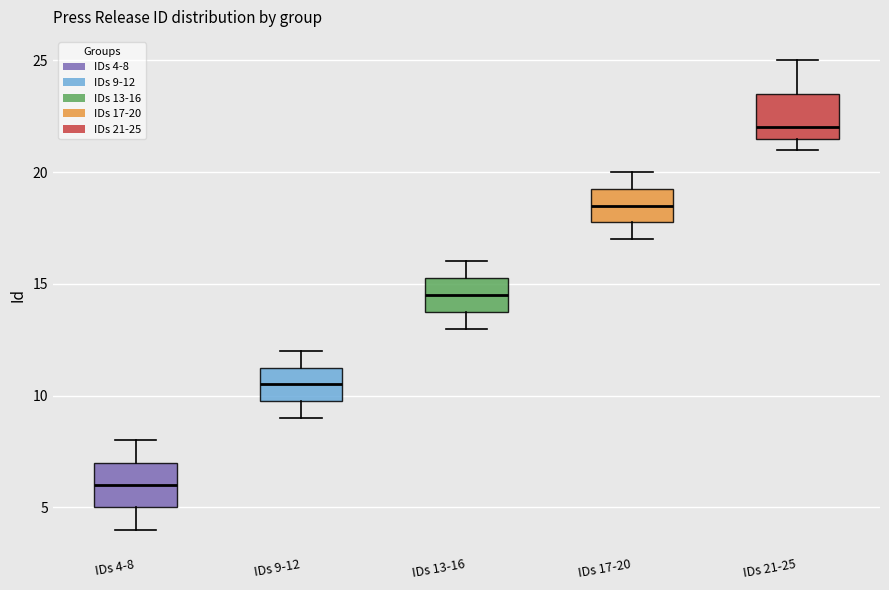

Reading left to right, transcribe this box plot: for each box, give where its median line is, the range the box spans, and where its two whiskers end, as read against the y-axis. The values are not printed on the chart, so give them approximately, as read against the axis.

IDs 4-8: median 6.0, box 5.0 to 7.0, whiskers 4.0 to 8.0
IDs 9-12: median 10.5, box 10.0 to 11.5, whiskers 9.0 to 12.0
IDs 13-16: median 14.5, box 14.0 to 15.5, whiskers 13.0 to 16.0
IDs 17-20: median 18.5, box 18.0 to 19.5, whiskers 17.0 to 20.0
IDs 21-25: median 22.0, box 21.5 to 23.5, whiskers 21.0 to 25.0